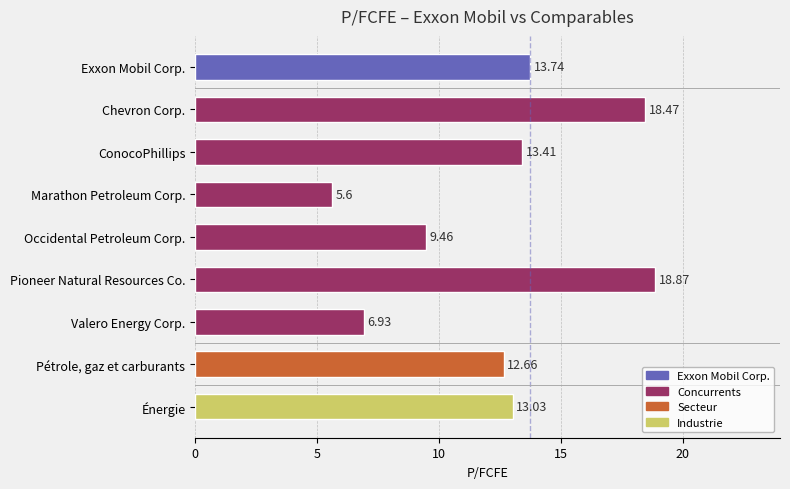

What is the label of the 1st bar from the bottom?

Énergie